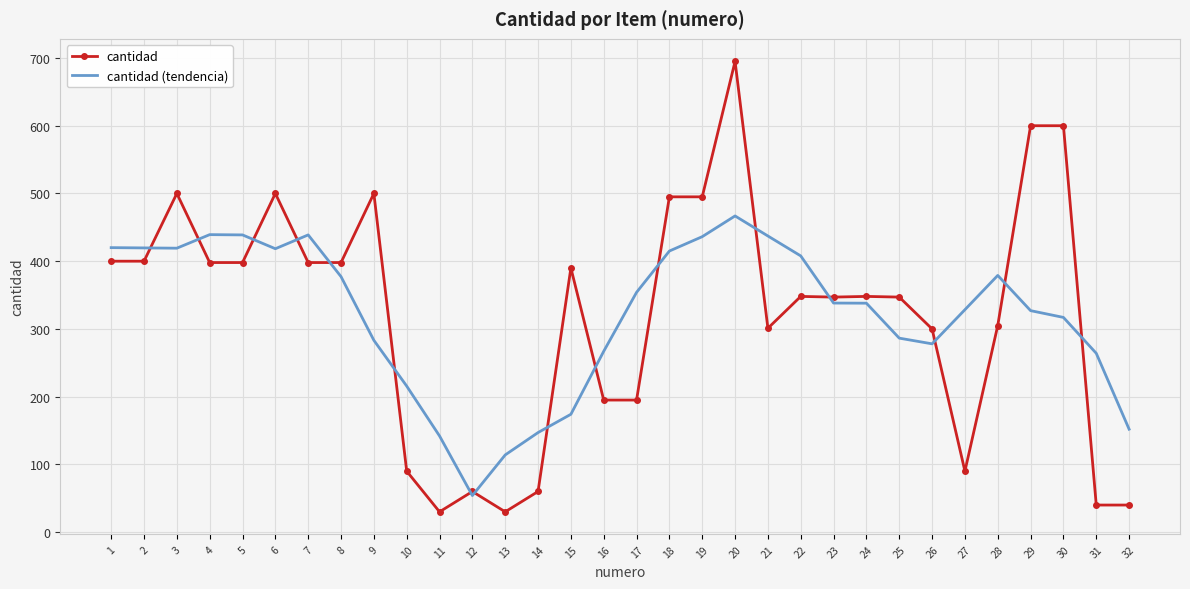

What is the maximum value for cantidad?

695.0